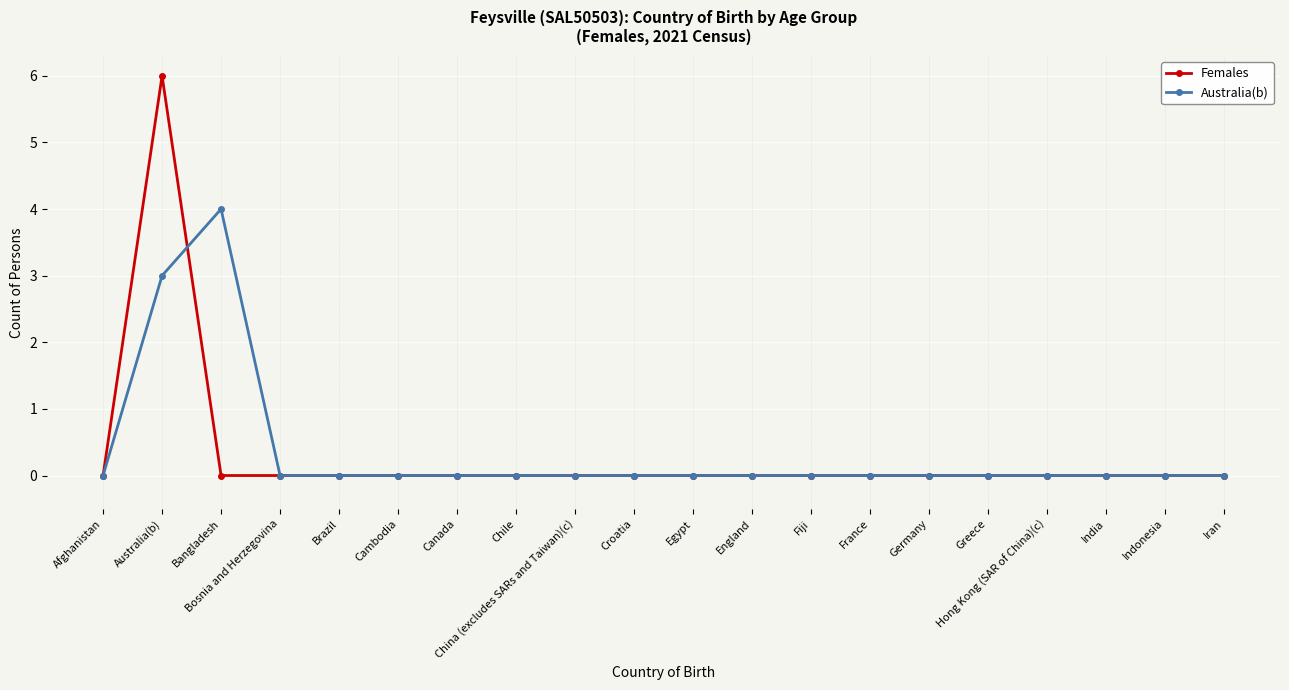

Count the Australia(b) values in the range 0 to 1.

18